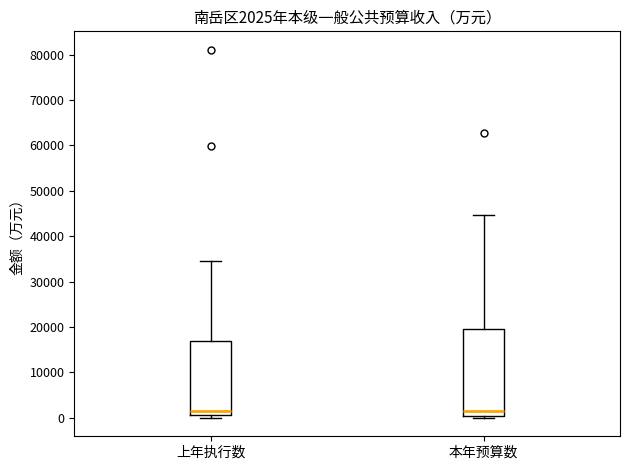

Which box is the tallest, from its lower edge to its upper edge?

本年预算数